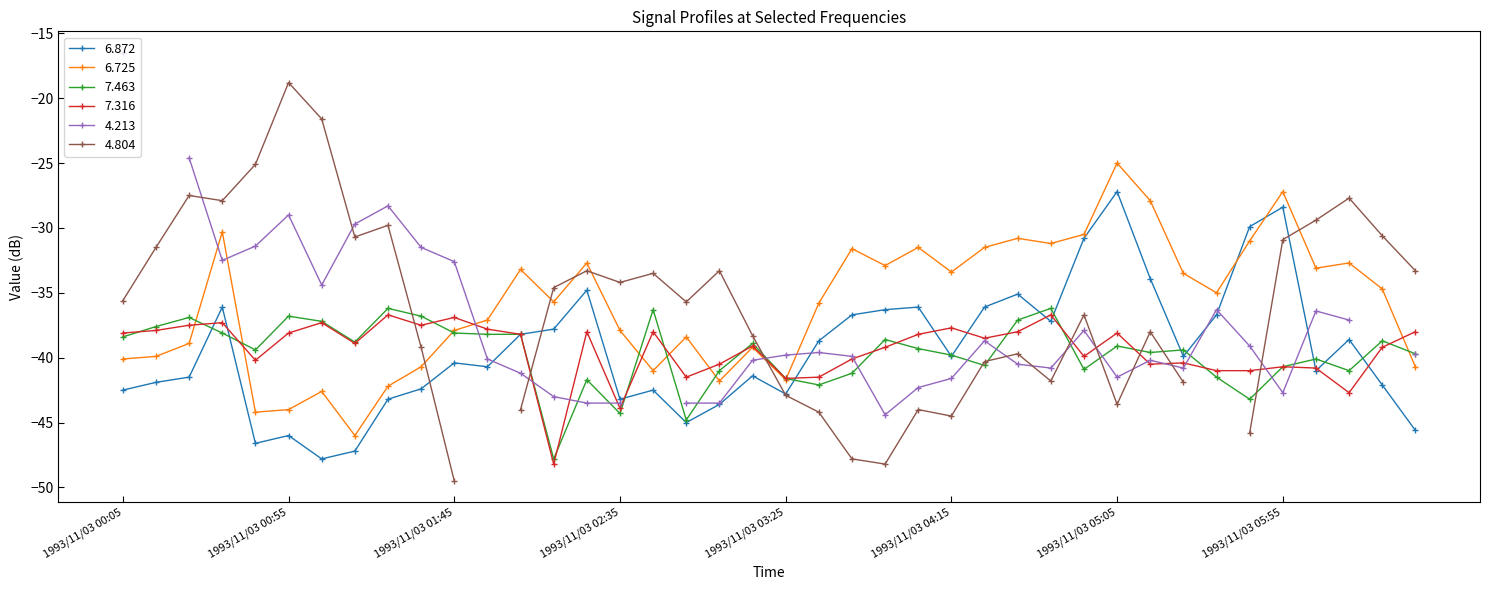

Is it true that 6.872 equals -35.1 at 1993/11/03 04:35?

True